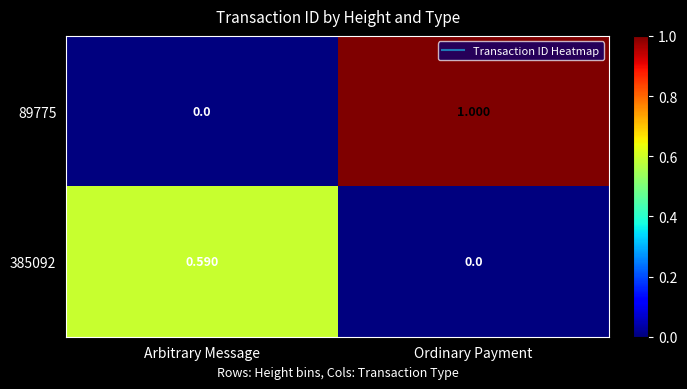

At which category is the sum across all series the highest?

Ordinary Payment